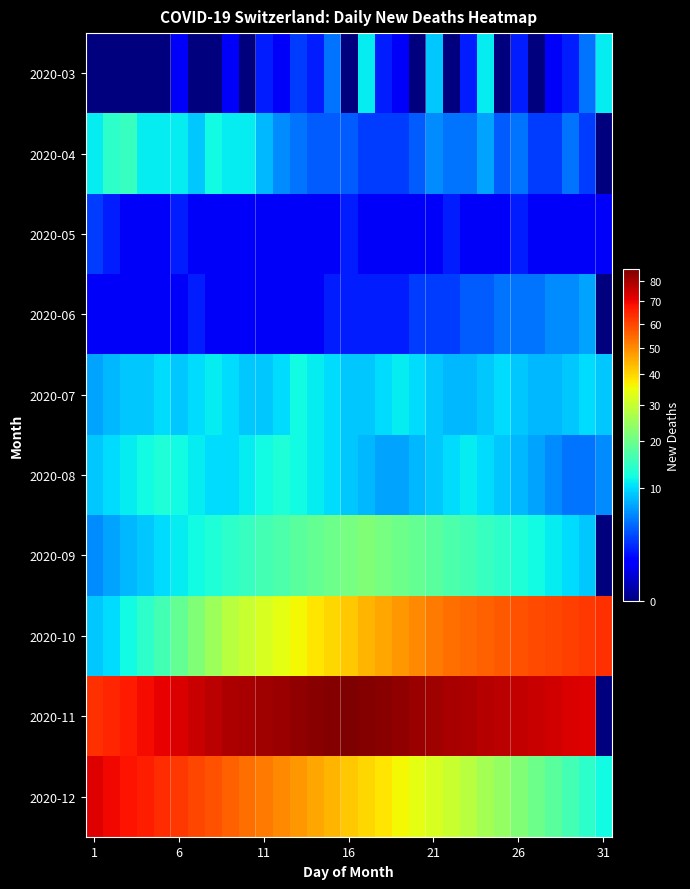

At how many categories does at least one series exceed 11?

31